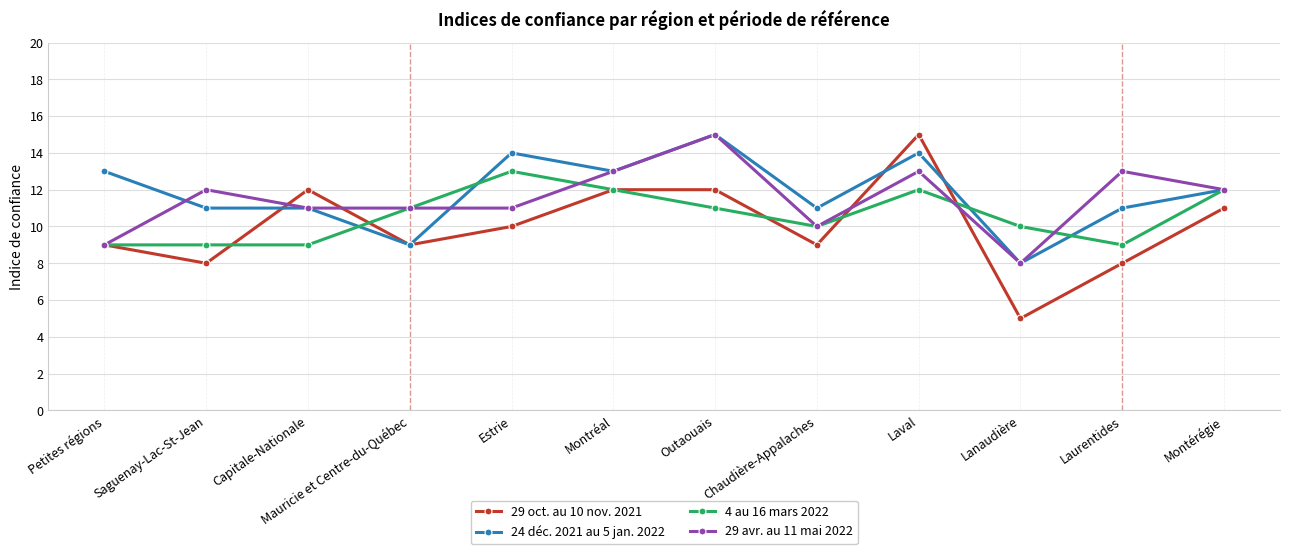

Where is the first local maximum for 29 avr. au 11 mai 2022?

Saguenay-Lac-St-Jean